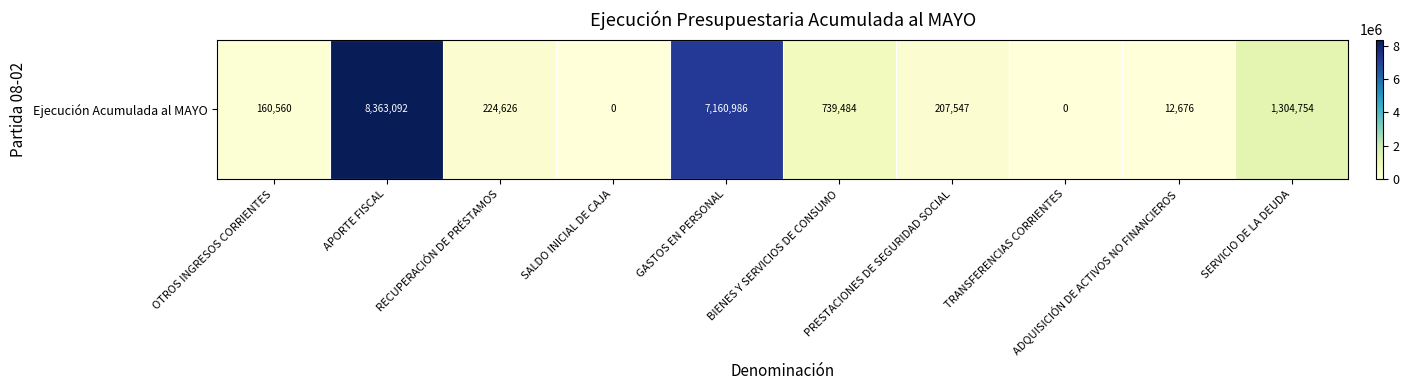

At which category does the chart reach its peak across all series?

APORTE FISCAL